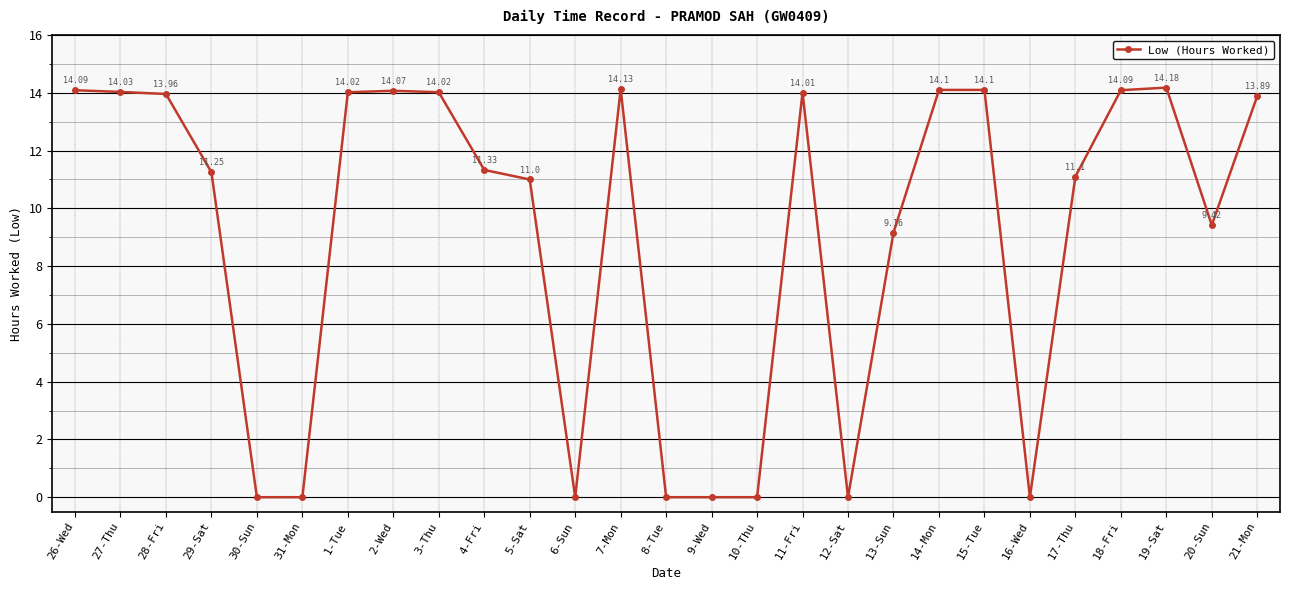

What position from the left is 1-Tue?

7